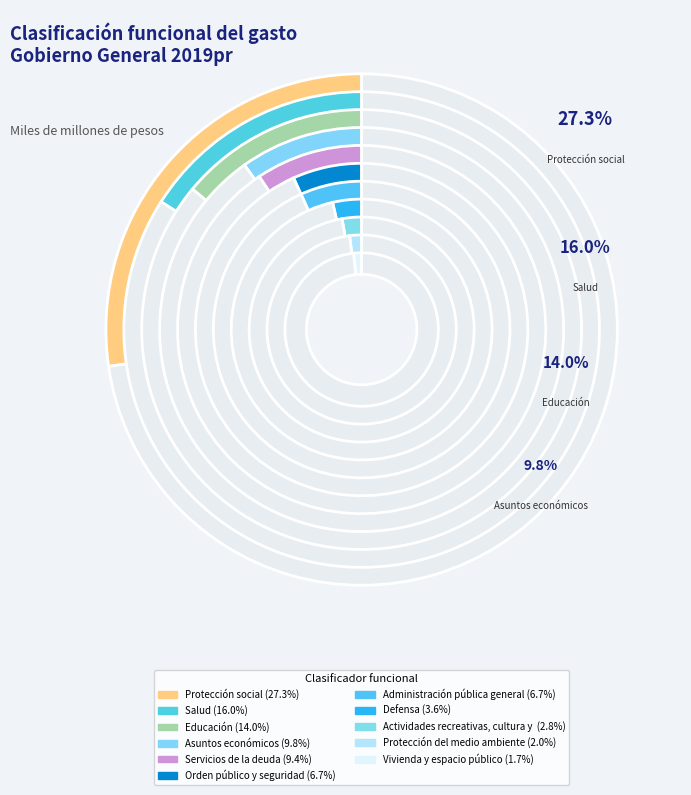

Combined, do Educación and Salud account for over 50%?

No